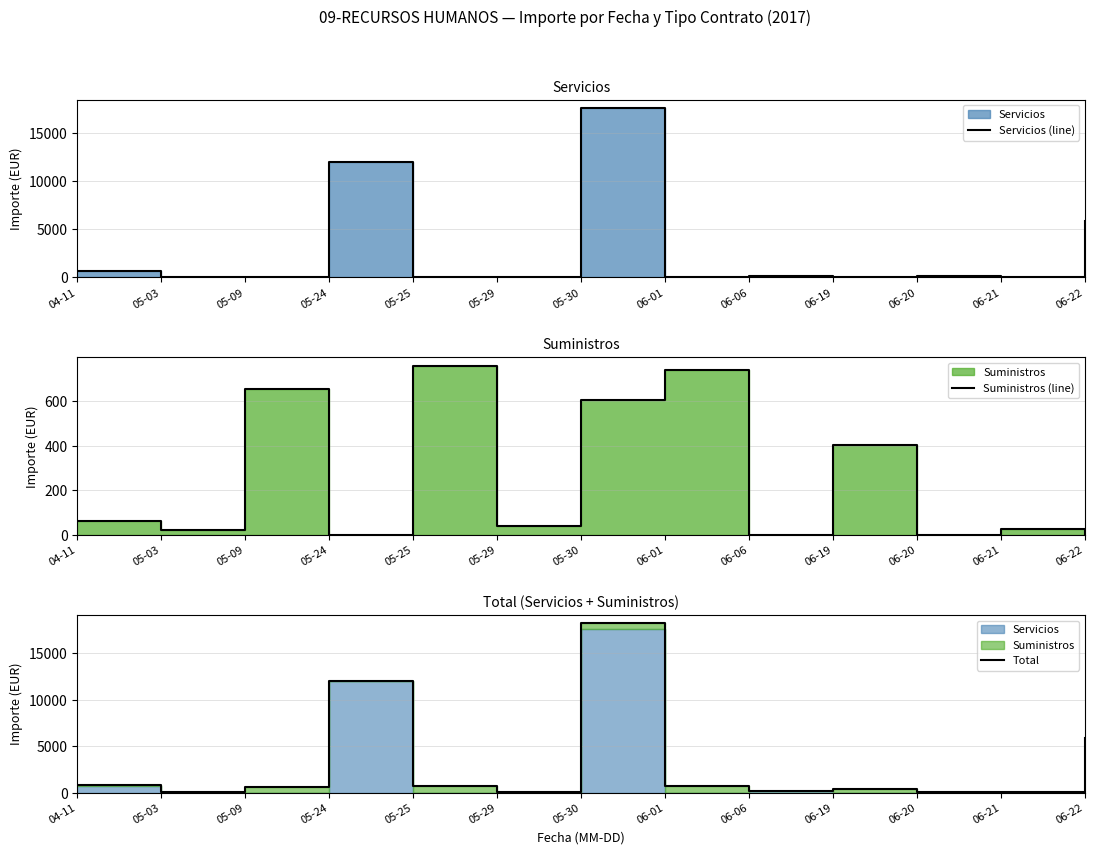

List the labels in order of Total value, smallest first.

05-03, 06-21, 05-29, 06-20, 06-06, 06-19, 05-09, 06-01, 05-25, 04-11, 06-22, 05-24, 05-30